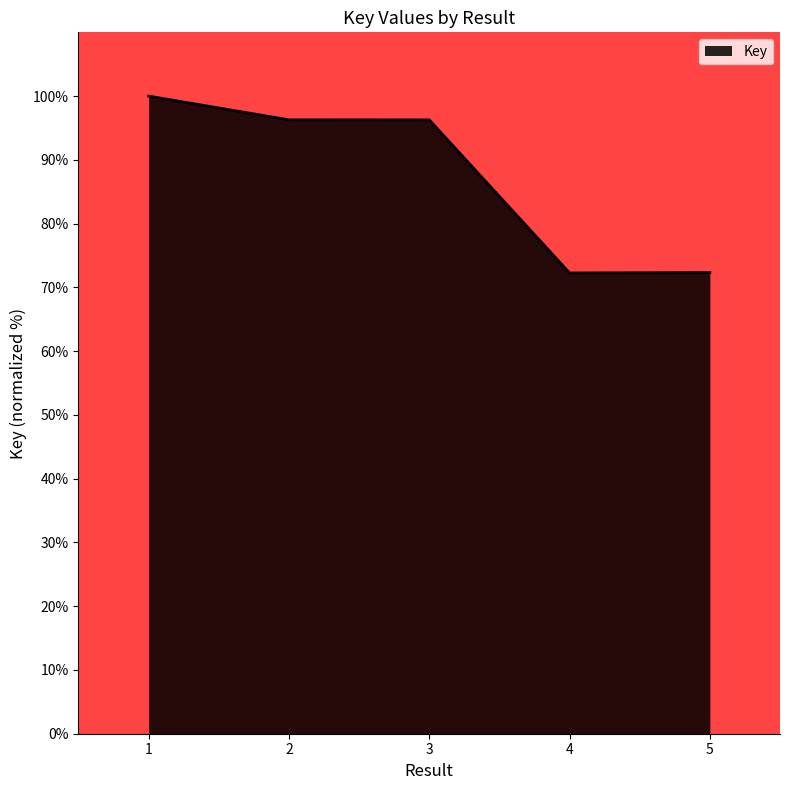

Reading left to right, what are all the values shown in this chart?

100.0	96.3	96.3	72.3	72.3